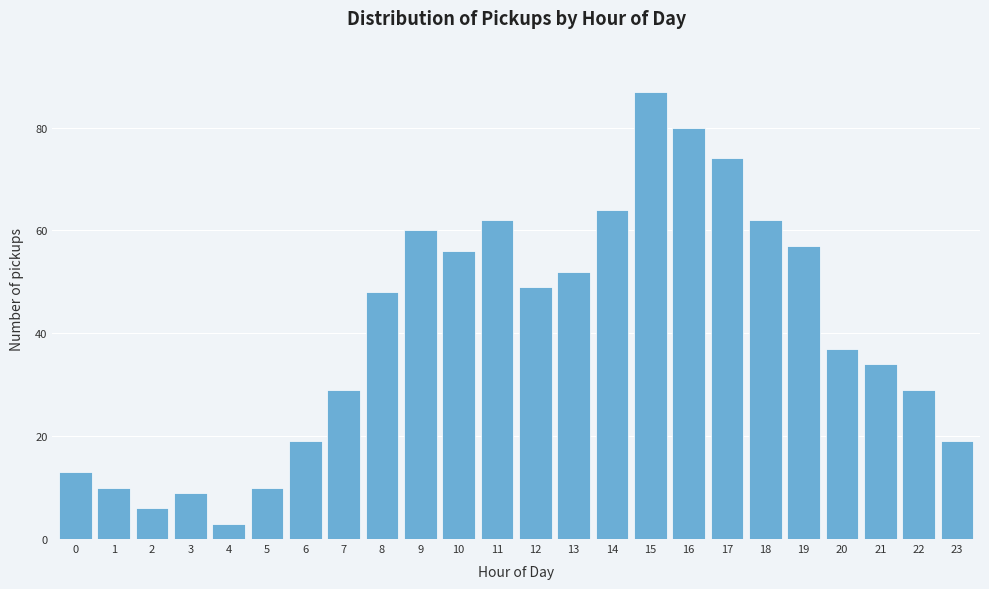

Reading left to right, list all the values displayed in this chart.

0=13	1=10	2=6	3=9	4=3	5=10	6=19	7=29	8=48	9=60	10=56	11=62	12=49	13=52	14=64	15=87	16=80	17=74	18=62	19=57	20=37	21=34	22=29	23=19